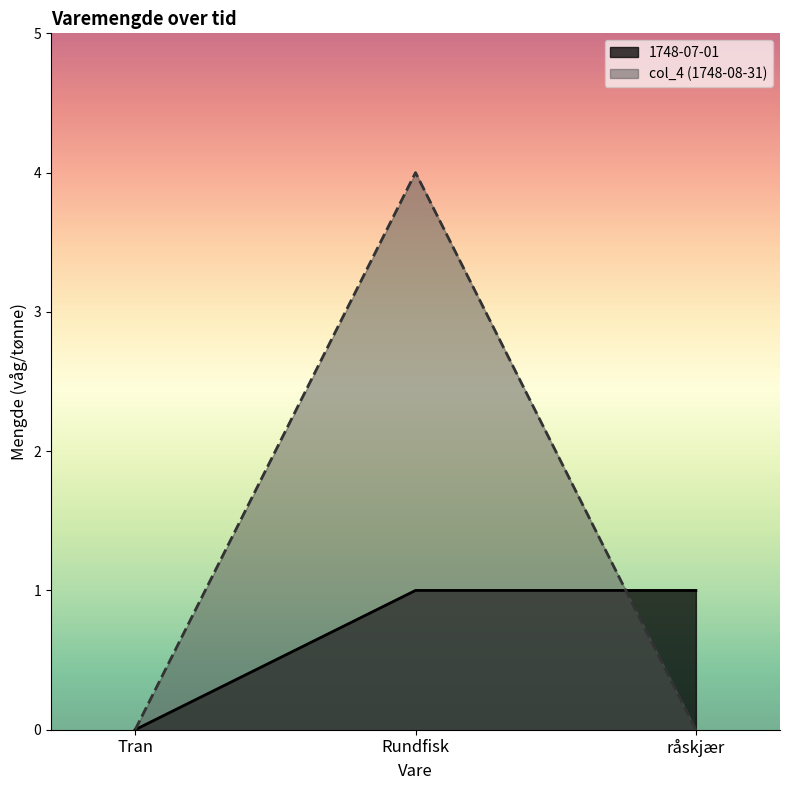

Count the number of categories in the chart.

3